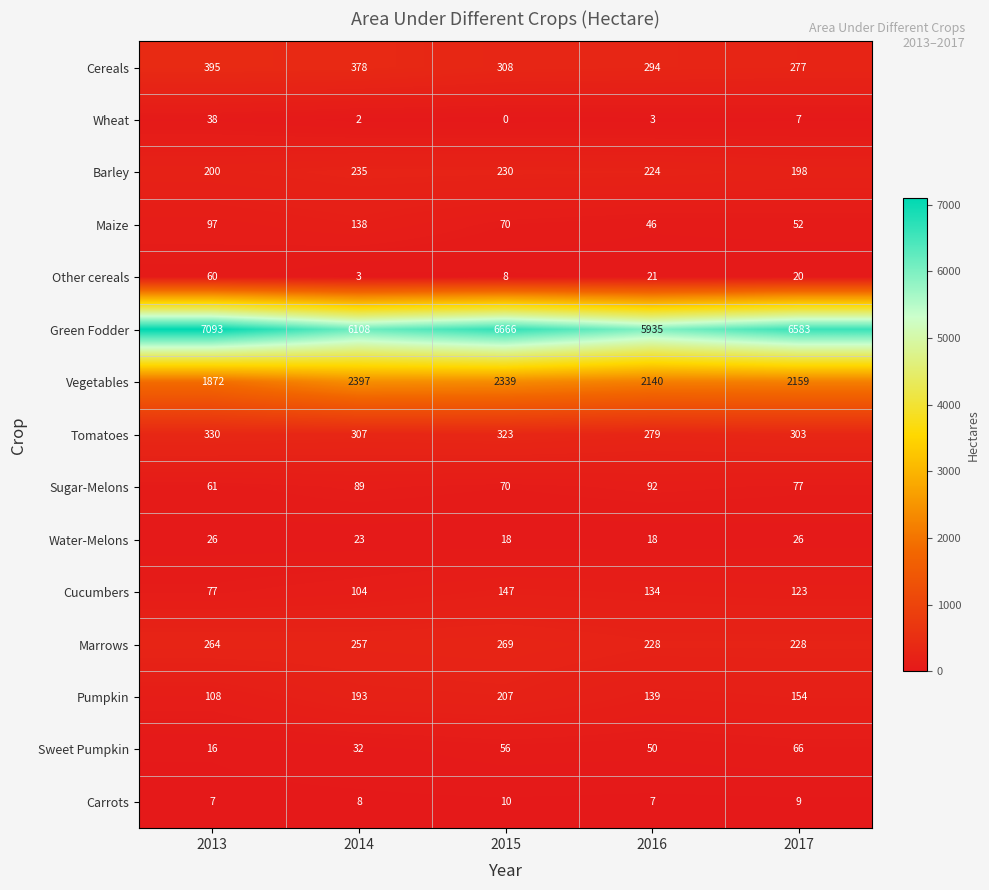

What is the maximum value for Cereals?

395